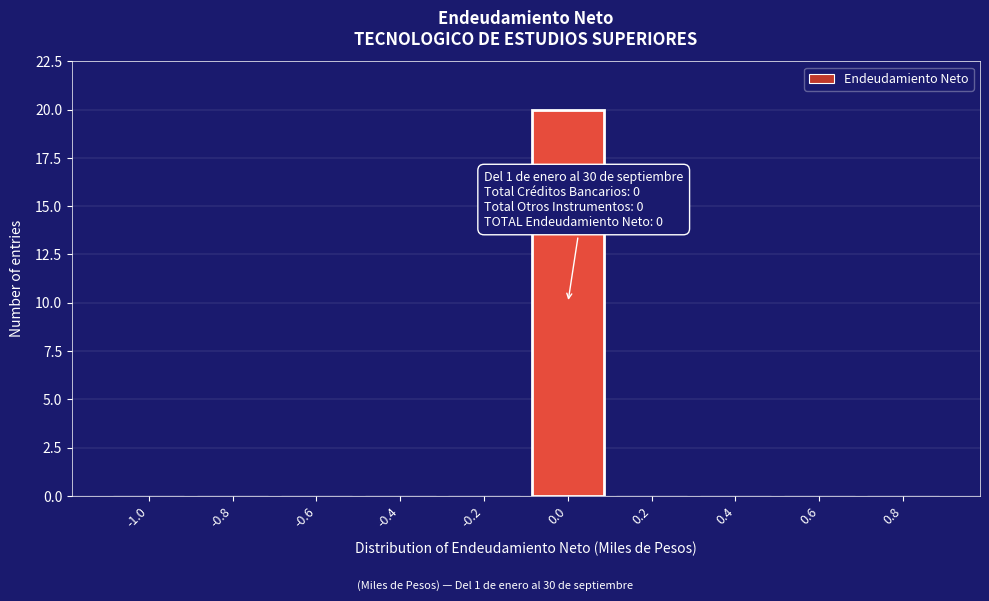

Reading right to left, extract all data points from this chart.

0.8=0	0.6=0	0.4=0	0.2=0	0.0=20	-0.2=0	-0.4=0	-0.6=0	-0.8=0	-1.0=0